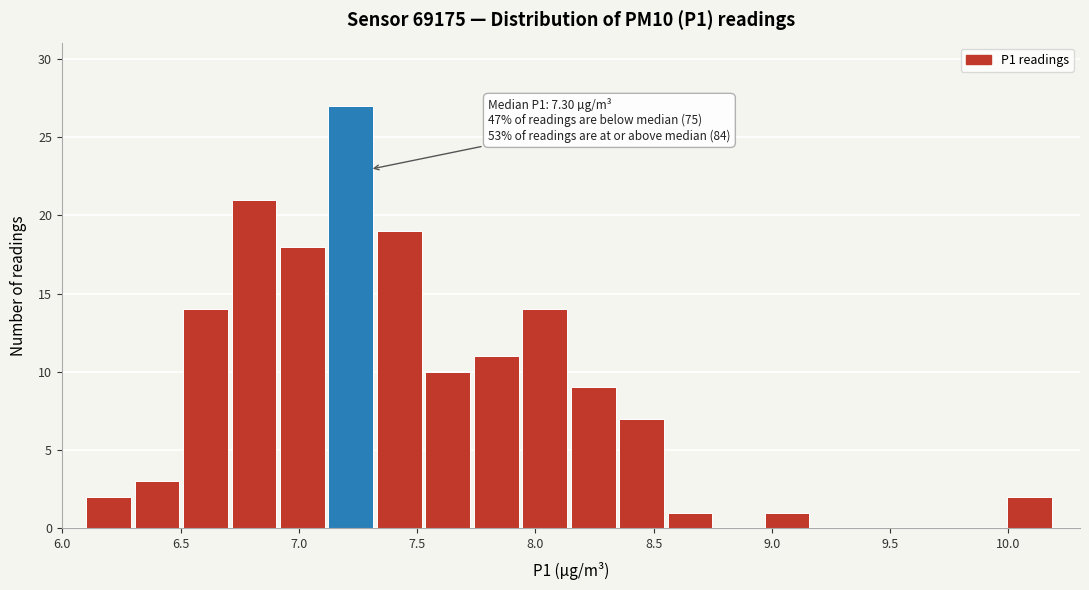

Which range on the x-axis has the tallest bar?

7.125 to 7.330